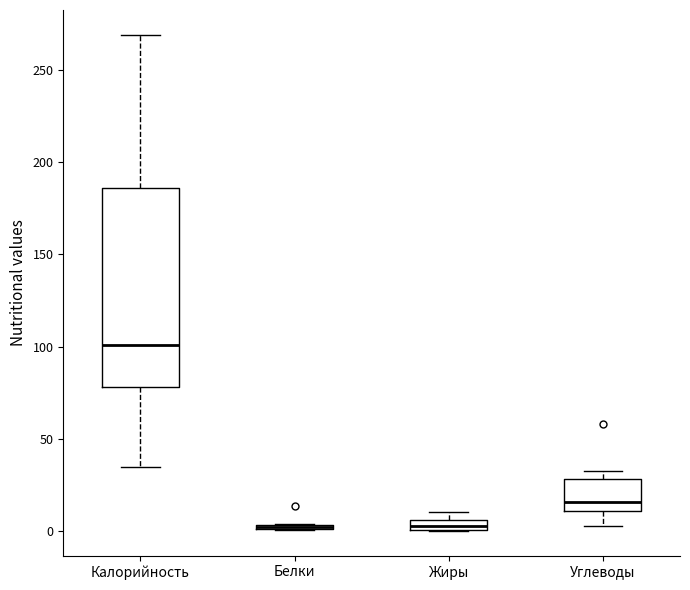

Which box is the tallest, from its lower edge to its upper edge?

Калорийность